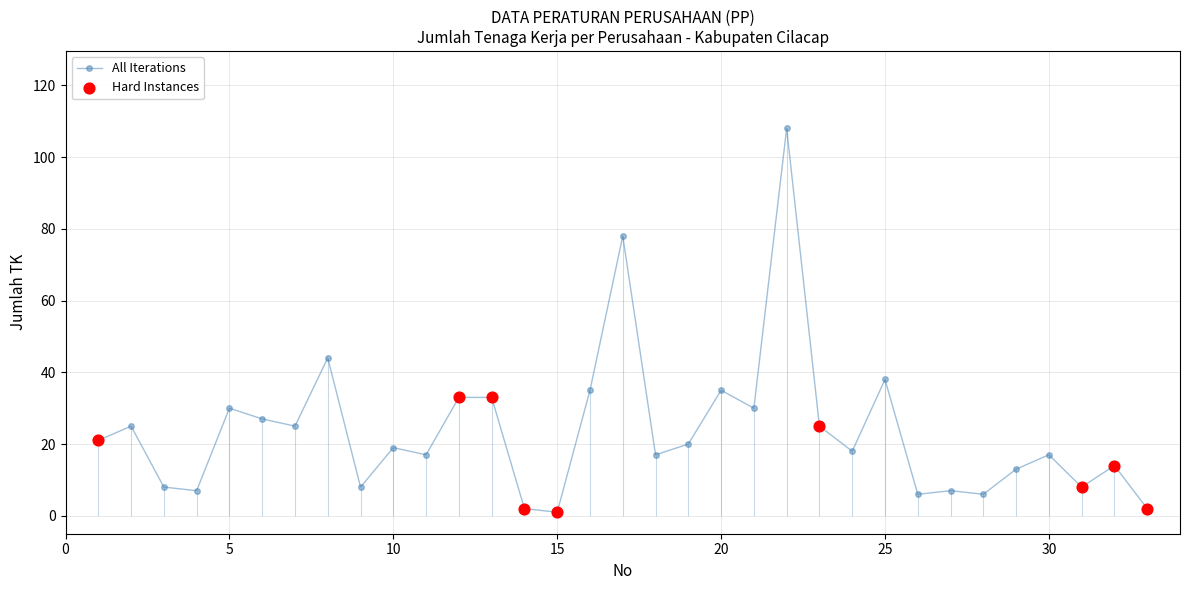

What is the maximum value for All Iterations?

108